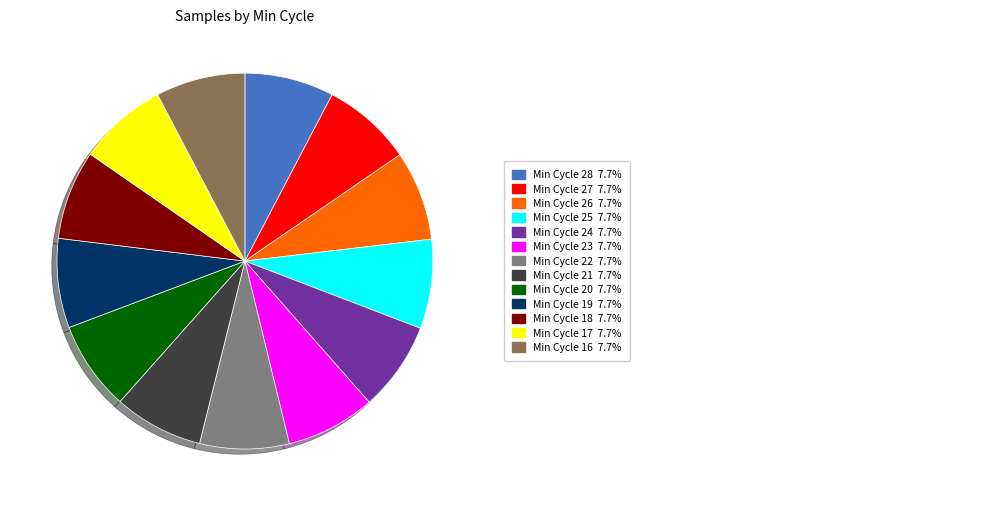

Is there any slice that represents more than half of the pie?

No